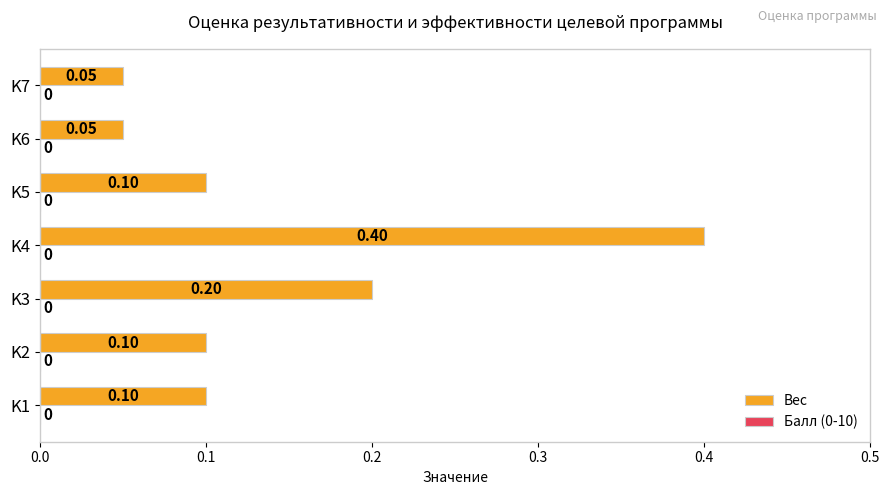

Between K4 and K6, which is larger?

K4